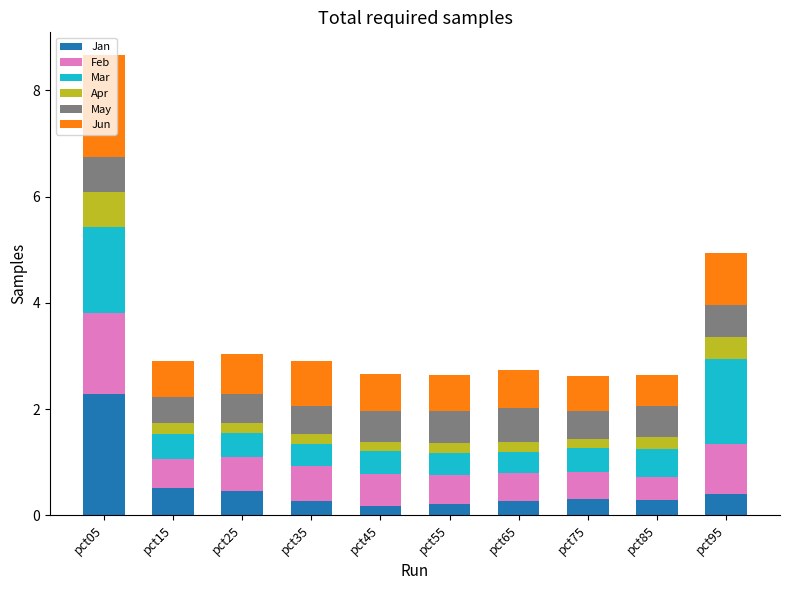

What is the sum of all Jan values?

5.2